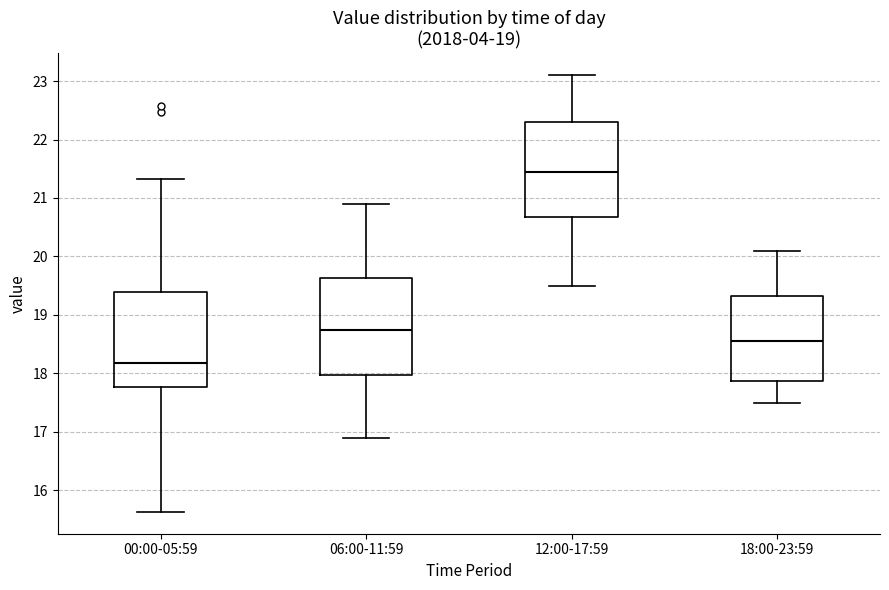

Reading left to right, read every box against the y-axis: the position of its median line, the range the box covers, and the ends of its whiskers. The values are not printed on the chart, so give them approximately, as read against the axis.

00:00-05:59: median 18.2, box 17.8 to 19.4, whiskers 15.6 to 21.3
06:00-11:59: median 18.8, box 18.0 to 19.6, whiskers 16.9 to 20.9
12:00-17:59: median 21.5, box 20.7 to 22.3, whiskers 19.5 to 23.1
18:00-23:59: median 18.6, box 17.9 to 19.3, whiskers 17.5 to 20.1